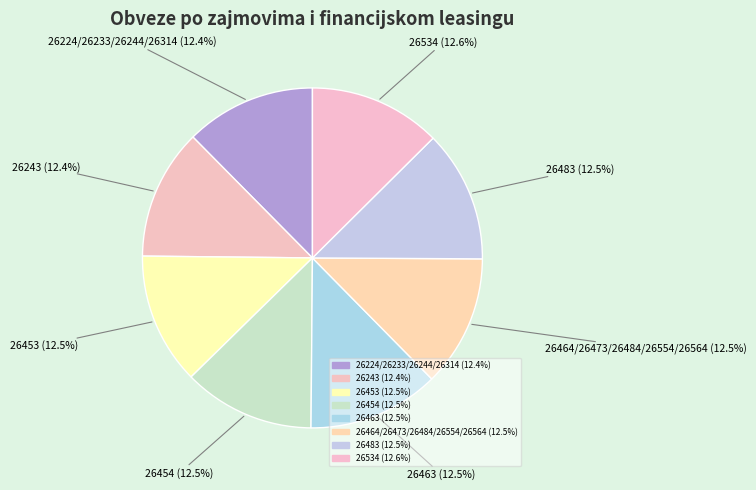

Is there a majority slice in this chart?

No